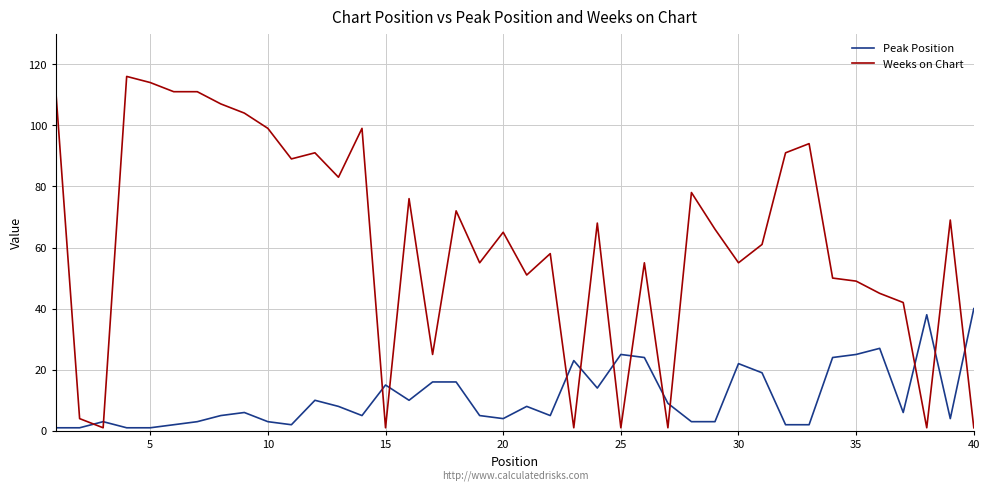

What is the maximum value shown in the chart?

116